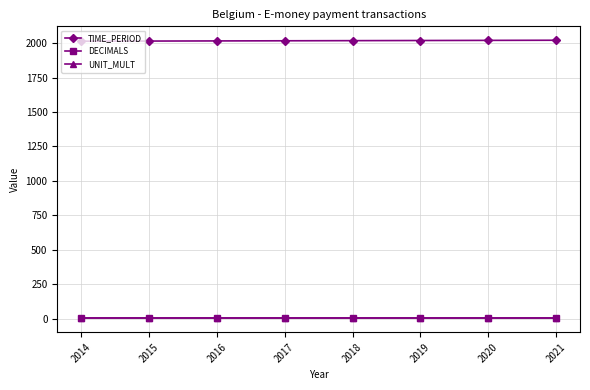

True or false: TIME_PERIOD has a value of 2018 at 2018.

True